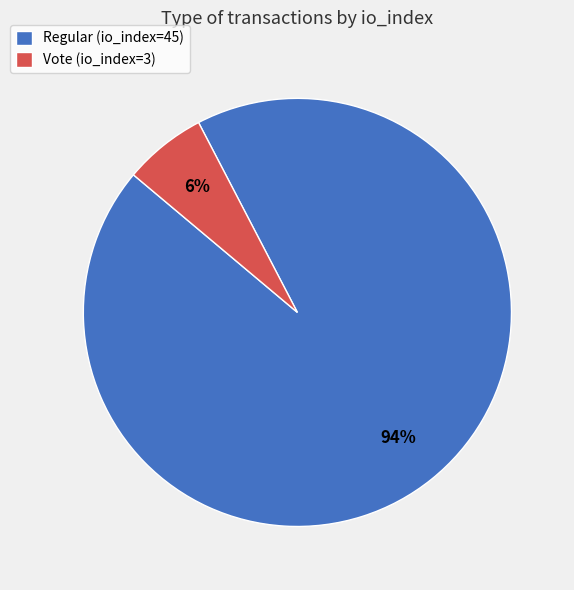

Does Vote (io_index=3) represent more than half of the total?

No